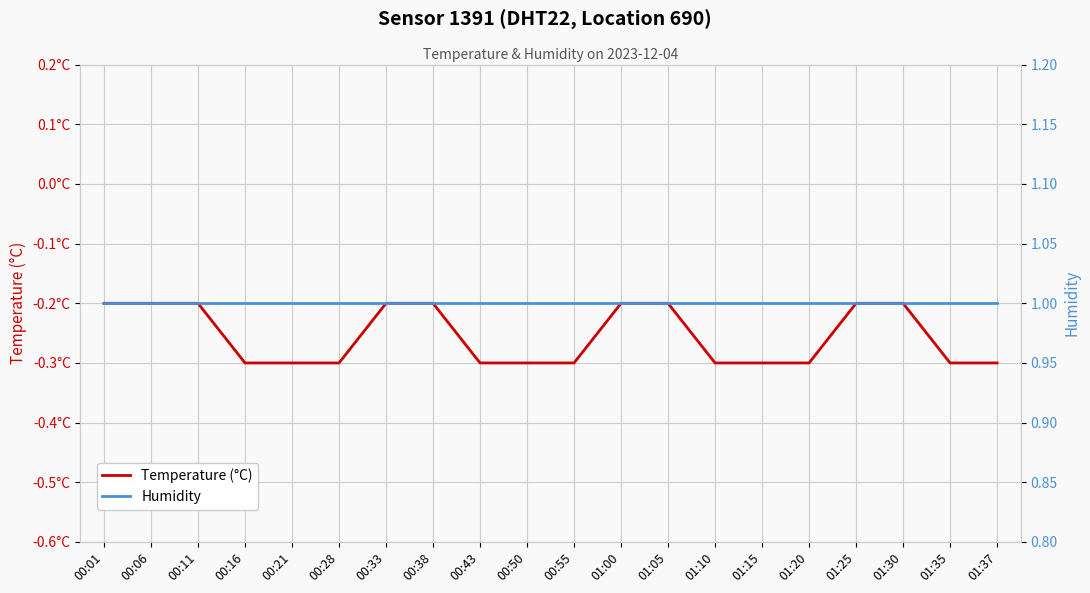

Is the value of Humidity at 00:33 greater than the value of Temperature (°C) at 00:38?

Yes